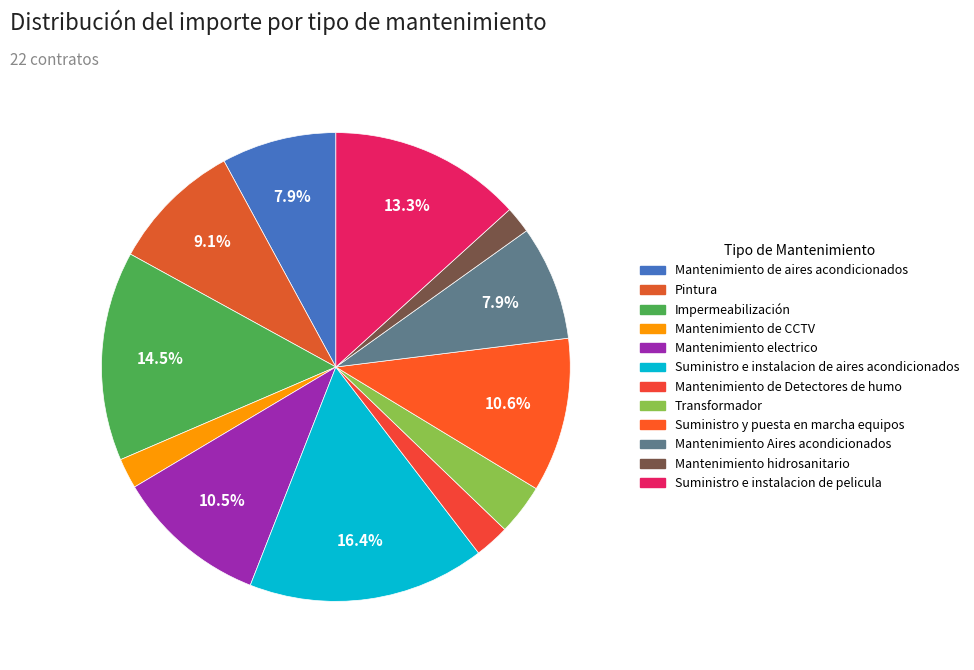

Does any single category account for the majority?

No